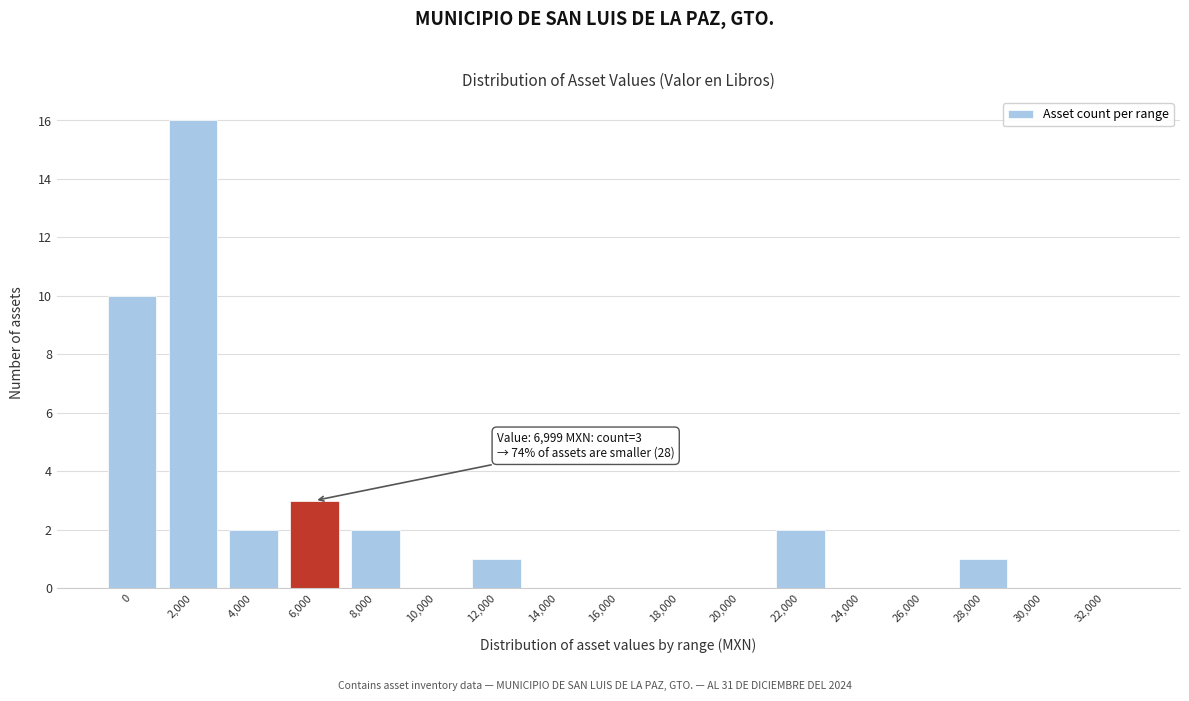

Reading left to right, what are all the values shown in this chart?

0=10	2,000=16	4,000=2	6,000=3	8,000=2	10,000=0	12,000=1	14,000=0	16,000=0	18,000=0	20,000=0	22,000=2	24,000=0	26,000=0	28,000=1	30,000=0	32,000=0